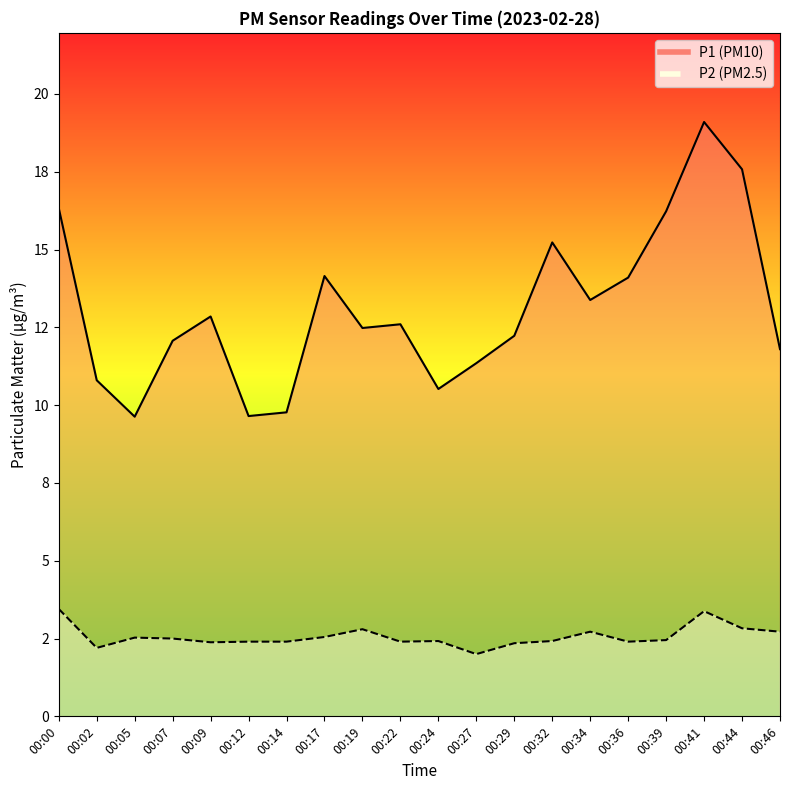

Reading left to right, transcribe all the data shown in this chart.

P1: 16.3	10.8	9.6	12.1	12.8	9.7	9.8	14.2	12.5	12.6	10.5	11.3	12.2	15.2	13.4	14.1	16.2	19.1	17.6	11.8
P2: 3.5	2.2	2.5	2.5	2.4	2.4	2.4	2.5	2.8	2.4	2.4	2.0	2.4	2.4	2.7	2.4	2.5	3.4	2.8	2.7